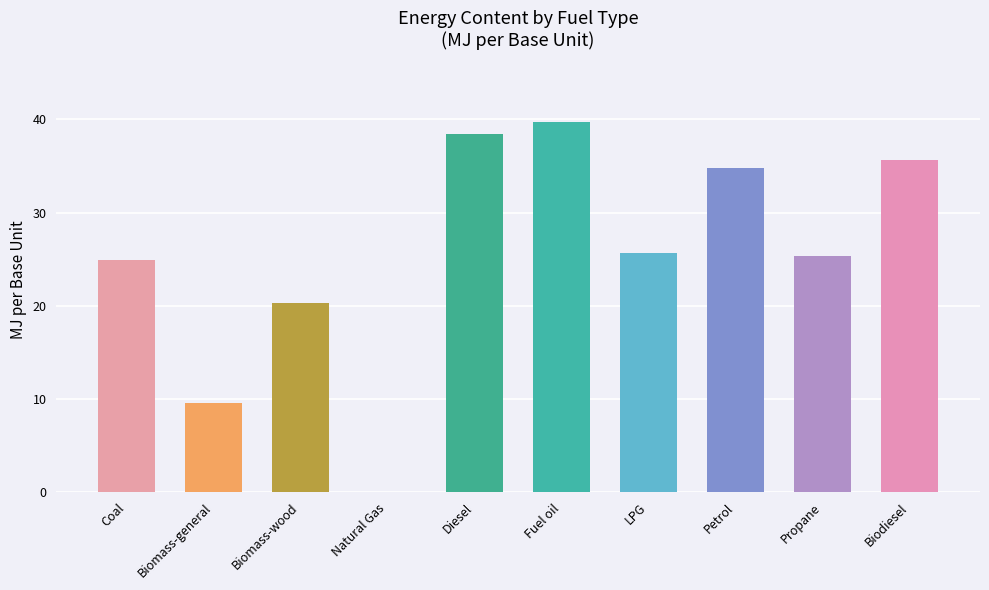

Is it true that the value at Biomass-wood is 20.3?

True